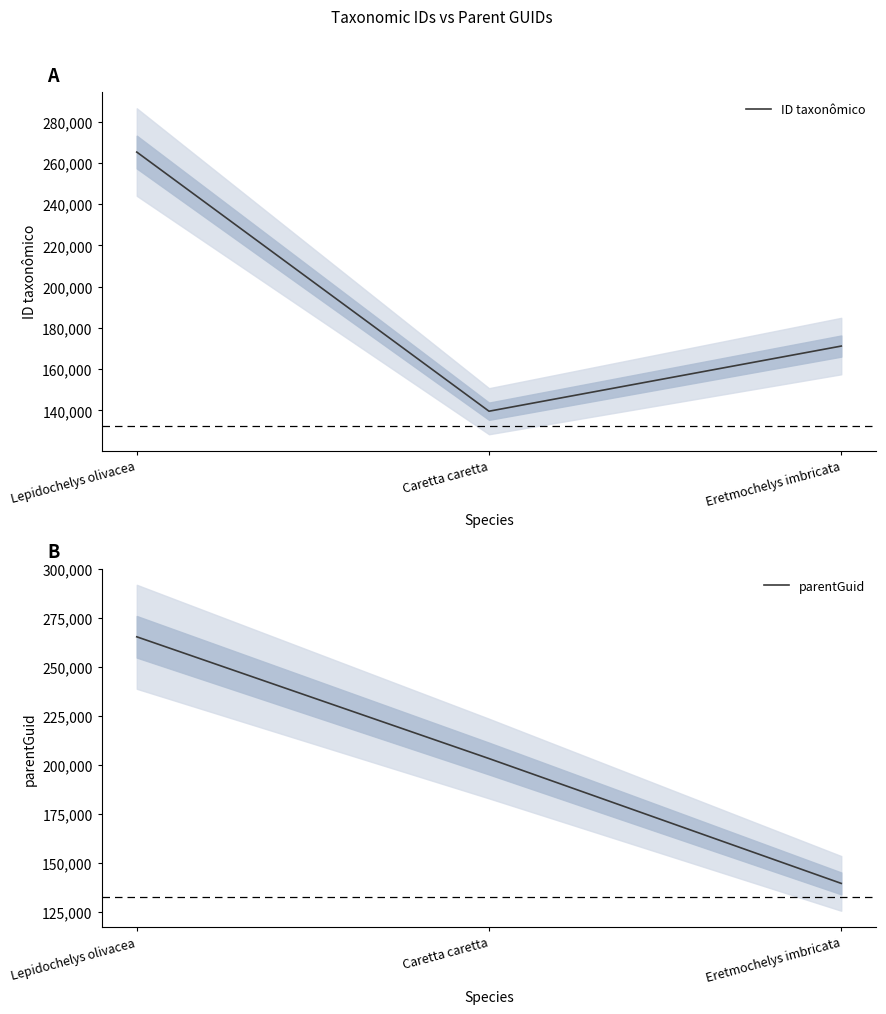

What is the value of the ID taxonômico point at the 1st from the left?

265273